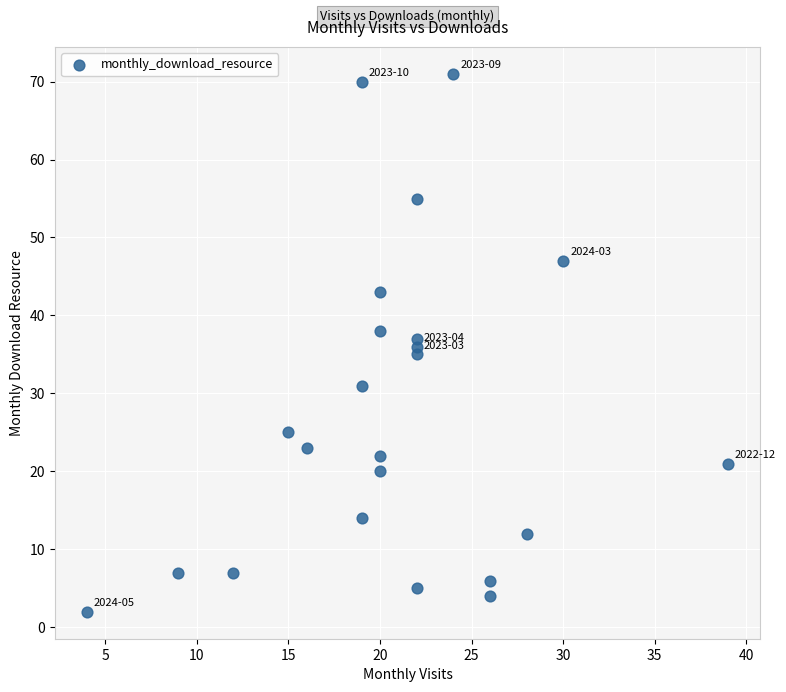

What is the range of X values (max minus min)?

35